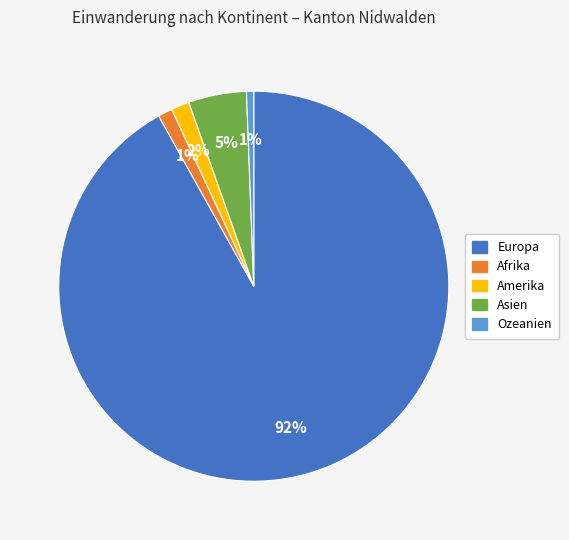

Is the sum of Afrika and Amerika greater than half?

No